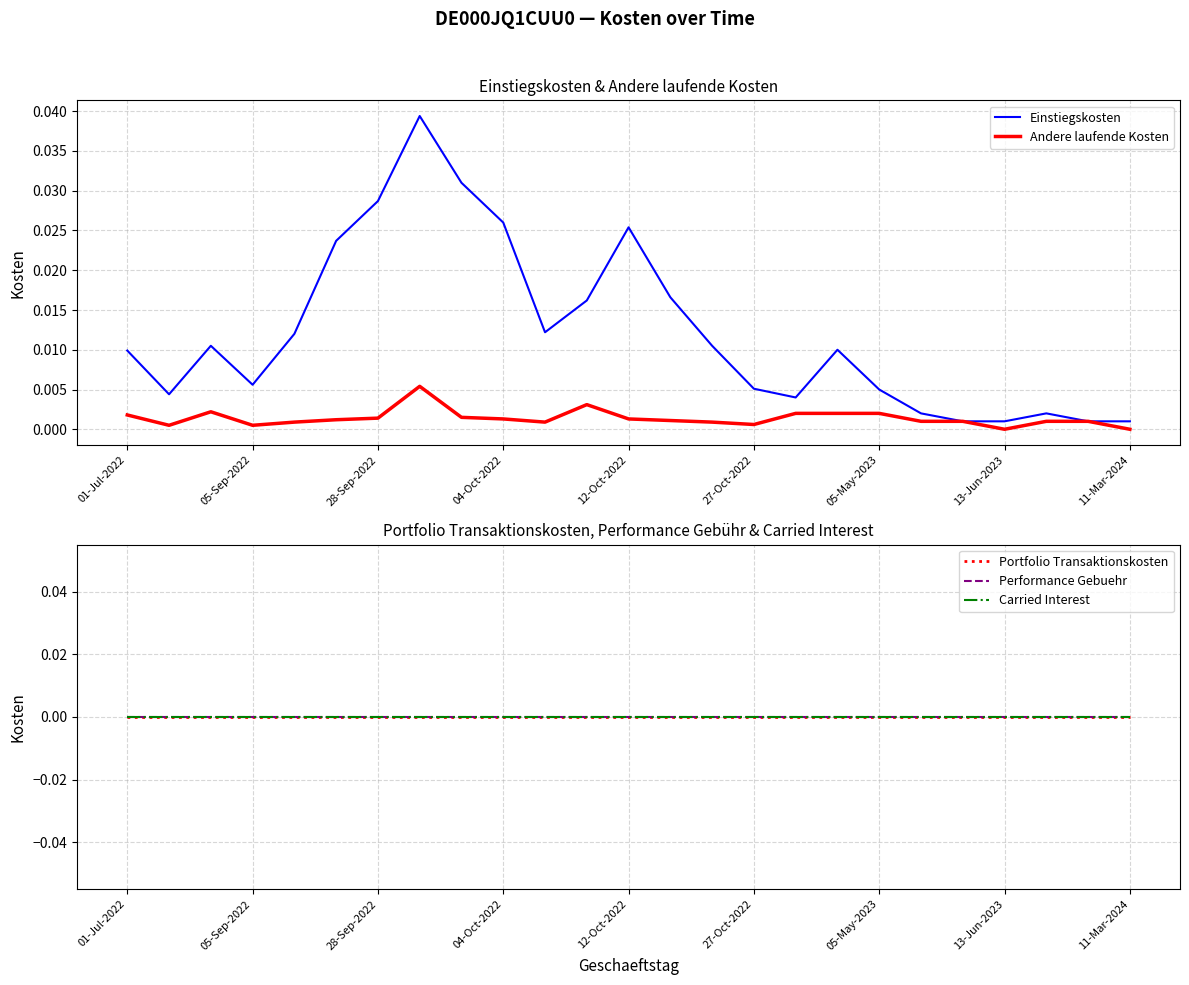

At which label does Andere laufende Kosten reach its minimum?

13-Jun-2023